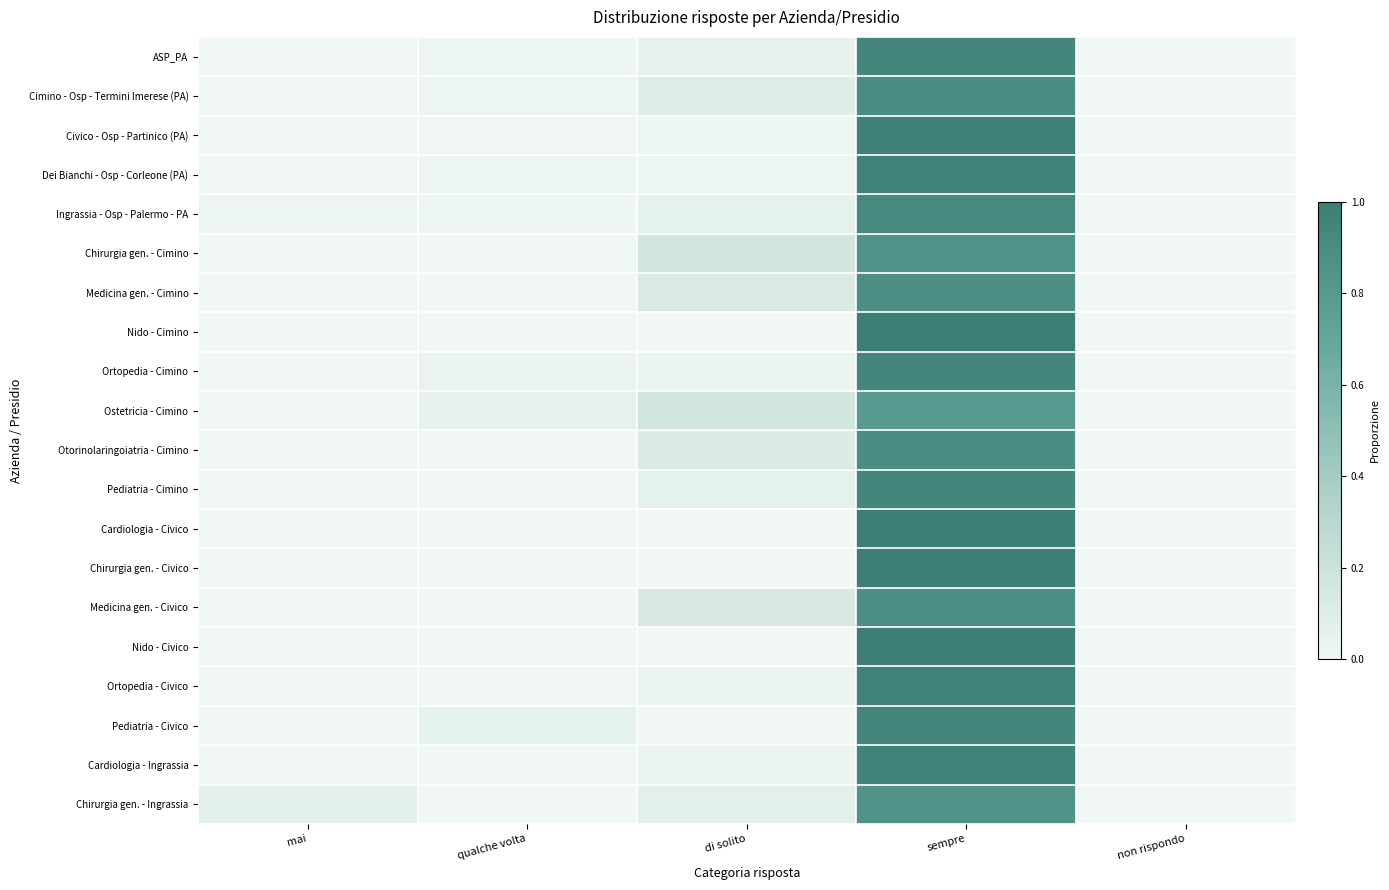

Reading right to left, what are all the values shown in this chart?

ASP_PA: non rispondo=0.0	sempre=0.9	di solito=0.0	qualche volta=0.0	mai=0.0
Cimino - Osp - Termini Imerese (PA): non rispondo=0.0	sempre=0.9	di solito=0.1	qualche volta=0.0	mai=0.0
Civico - Osp - Partinico (PA): non rispondo=0.0	sempre=1.0	di solito=0.0	qualche volta=0.0	mai=0.0
Dei Bianchi - Osp - Corleone (PA): non rispondo=0.0	sempre=1.0	di solito=0.0	qualche volta=0.0	mai=0.0
Ingrassia - Osp - Palermo - PA: non rispondo=0.0	sempre=0.9	di solito=0.1	qualche volta=0.0	mai=0.0
Chirurgia gen. - Cimino: non rispondo=0.0	sempre=0.8	di solito=0.2	qualche volta=0.0	mai=0.0
Medicina gen. - Cimino: non rispondo=0.0	sempre=0.9	di solito=0.1	qualche volta=0.0	mai=0.0
Nido - Cimino: non rispondo=0.0	sempre=1.0	di solito=0.0	qualche volta=0.0	mai=0.0
Ortopedia - Cimino: non rispondo=0.0	sempre=0.9	di solito=0.0	qualche volta=0.0	mai=0.0
Ostetricia - Cimino: non rispondo=0.0	sempre=0.8	di solito=0.2	qualche volta=0.1	mai=0.0
Otorinolaringoiatria - Cimino: non rispondo=0.0	sempre=0.9	di solito=0.1	qualche volta=0.0	mai=0.0
Pediatria - Cimino: non rispondo=0.0	sempre=0.9	di solito=0.1	qualche volta=0.0	mai=0.0
Cardiologia - Civico: non rispondo=0.0	sempre=1.0	di solito=0.0	qualche volta=0.0	mai=0.0
Chirurgia gen. - Civico: non rispondo=0.0	sempre=1.0	di solito=0.0	qualche volta=0.0	mai=0.0
Medicina gen. - Civico: non rispondo=0.0	sempre=0.9	di solito=0.1	qualche volta=0.0	mai=0.0
Nido - Civico: non rispondo=0.0	sempre=1.0	di solito=0.0	qualche volta=0.0	mai=0.0
Ortopedia - Civico: non rispondo=0.0	sempre=1.0	di solito=0.0	qualche volta=0.0	mai=0.0
Pediatria - Civico: non rispondo=0.0	sempre=0.9	di solito=0.0	qualche volta=0.1	mai=0.0
Cardiologia - Ingrassia: non rispondo=0.0	sempre=1.0	di solito=0.0	qualche volta=0.0	mai=0.0
Chirurgia gen. - Ingrassia: non rispondo=0.0	sempre=0.8	di solito=0.1	qualche volta=0.0	mai=0.1